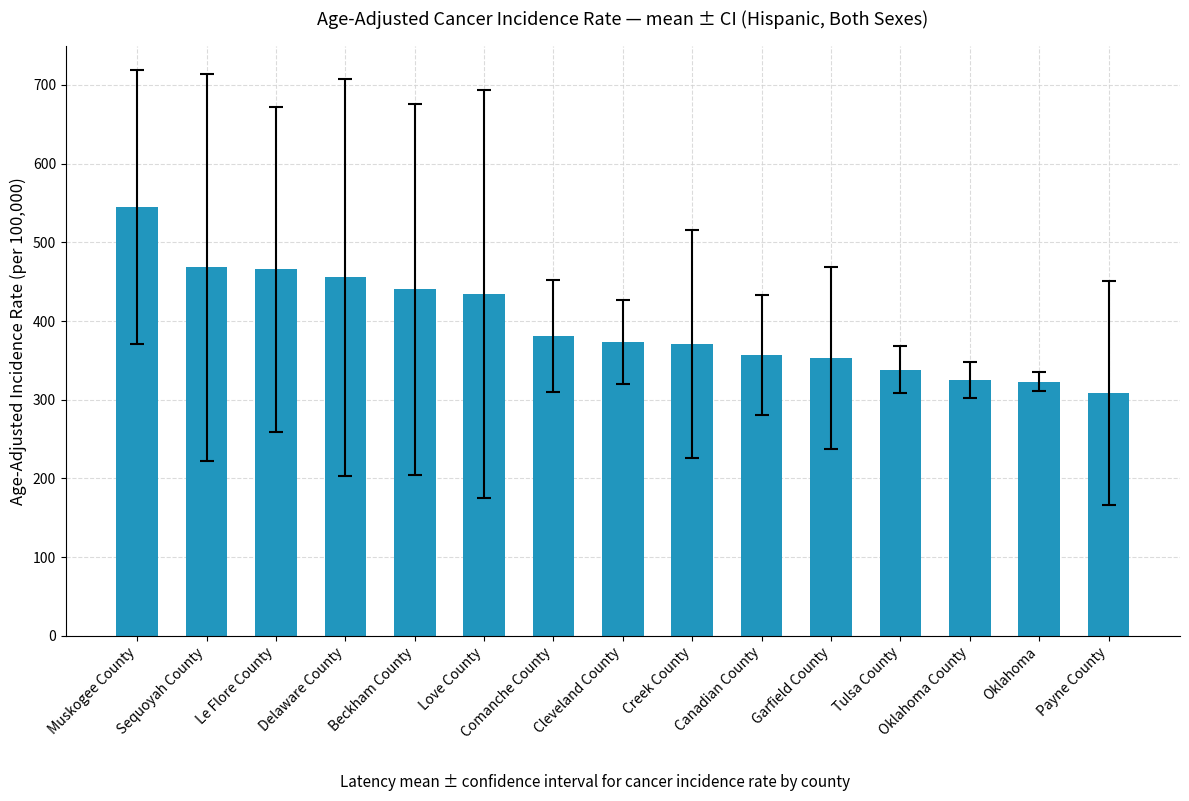

What is the difference between the maximum and minimum values?

235.7